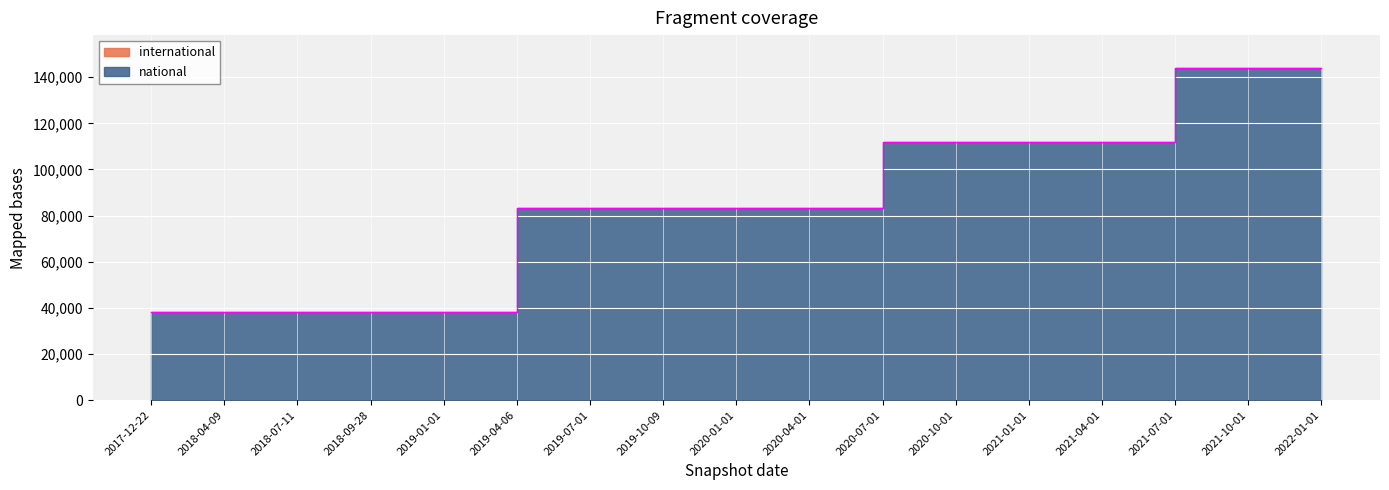

How many values exceed 83156?

7